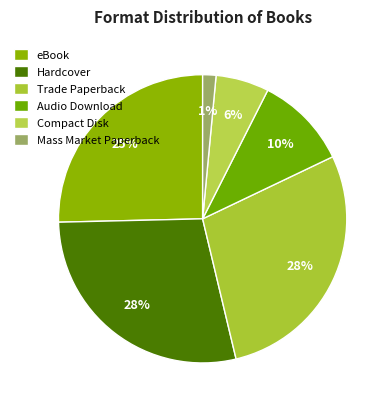

Is there a majority slice in this chart?

No